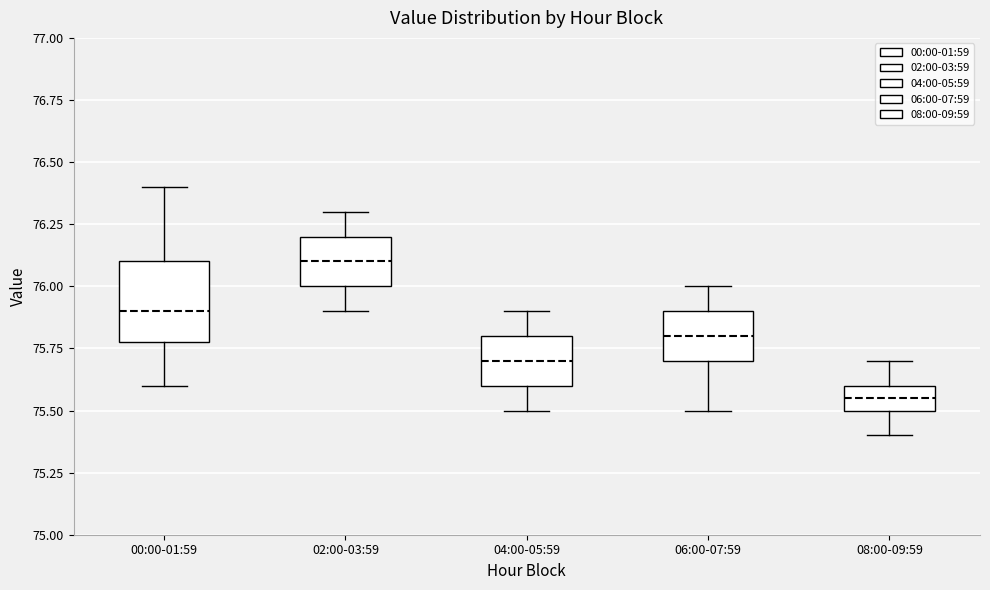

Where is the upper edge of the box for 08:00-09:59 on the y-axis? The values are not printed on the chart, so give them approximately, as read against the axis.

75.60